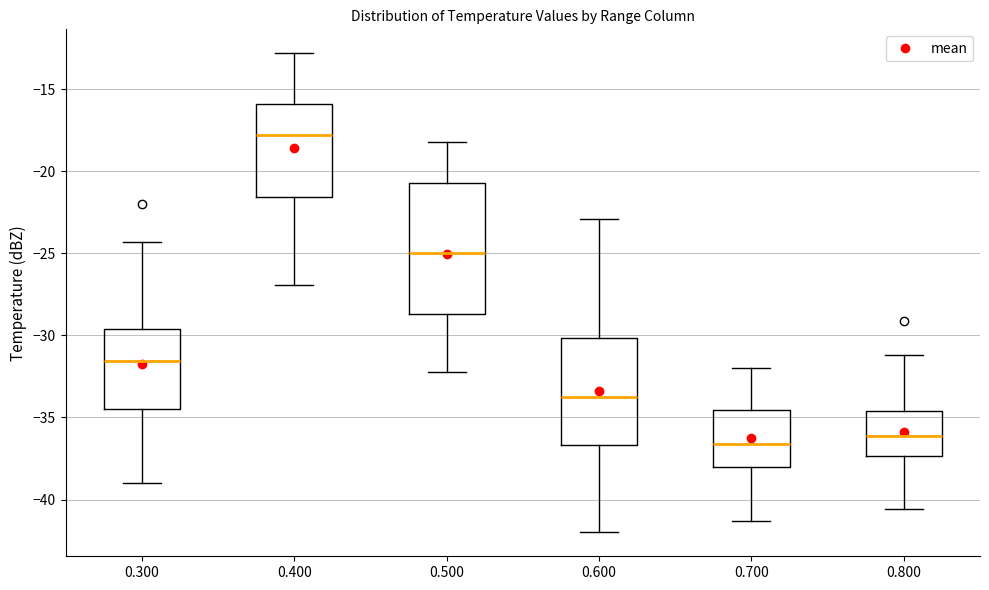

Reading left to right, transcribe this box plot: for each box, give where its median line is, the range the box spans, and where its two whiskers end, as read against the y-axis. The values are not printed on the chart, so give them approximately, as read against the axis.

0.300: median -31.5, box -34.5 to -29.5, whiskers -39.0 to -24.5
0.400: median -18.0, box -21.5 to -16.0, whiskers -27.0 to -13.0
0.500: median -25.0, box -28.5 to -20.5, whiskers -32.0 to -18.0
0.600: median -33.5, box -36.5 to -30.0, whiskers -42.0 to -23.0
0.700: median -36.5, box -38.0 to -34.5, whiskers -41.5 to -32.0
0.800: median -36.0, box -37.5 to -34.5, whiskers -40.5 to -31.0